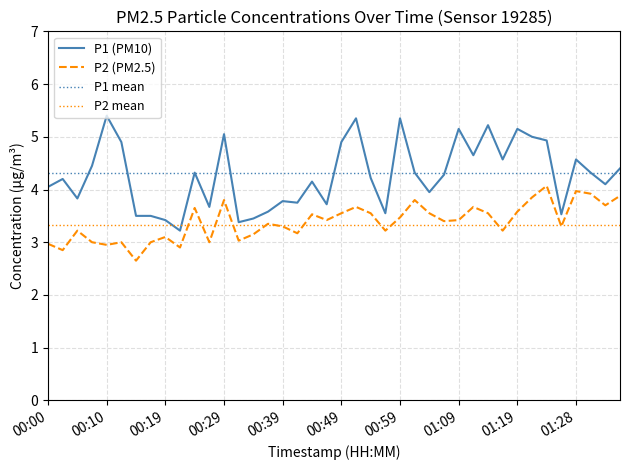

What is the greatest value displayed?

5.4